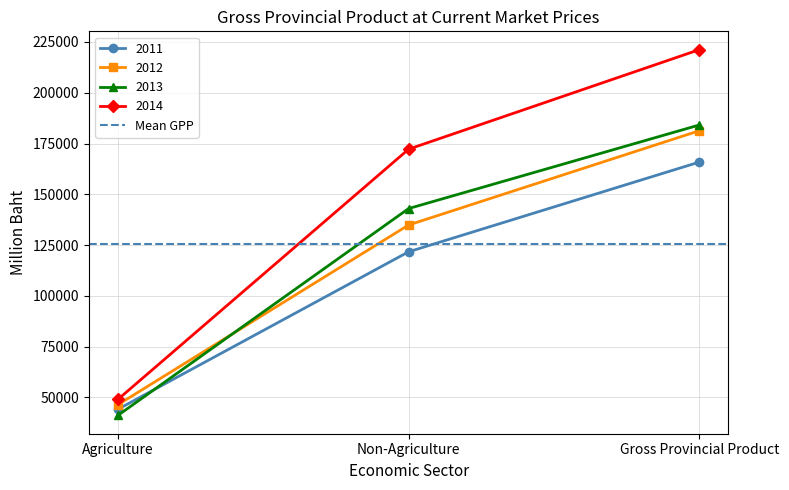

Reading right to left, what are all the values shown in this chart?

2011: 165876.3	121708.5	44167.8
2012: 181304.3	134898.4	46405.9
2013: 184132.1	142987.8	41144.4
2014: 221215.6	172207.5	49008.1